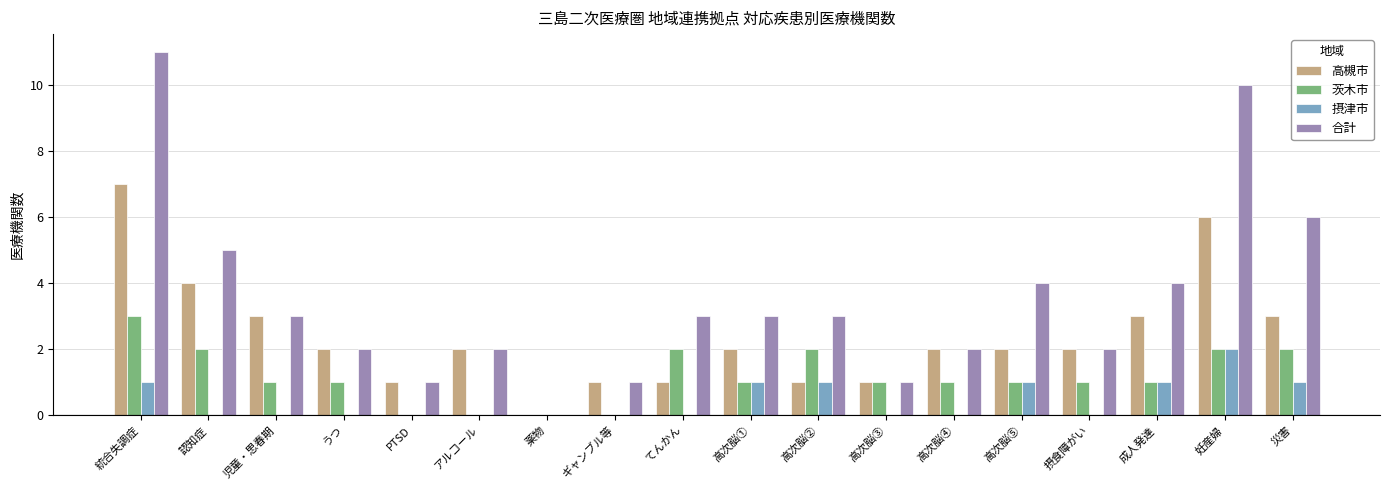

Between PTSD and 災害, which series saw the biggest shift?

合計